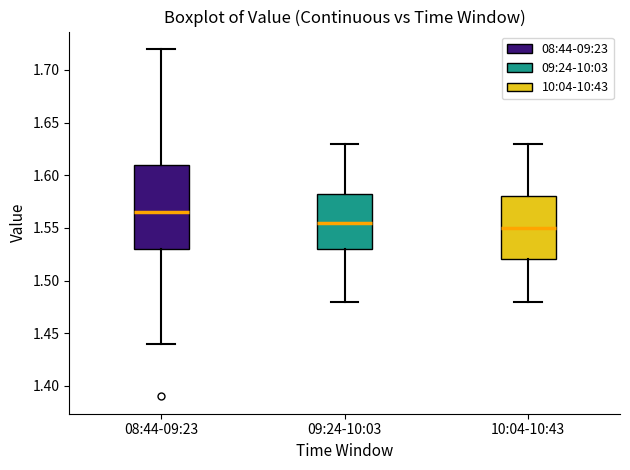

Comparing the boxes themselves (not the whiskers), which one is the tallest?

08:44-09:23